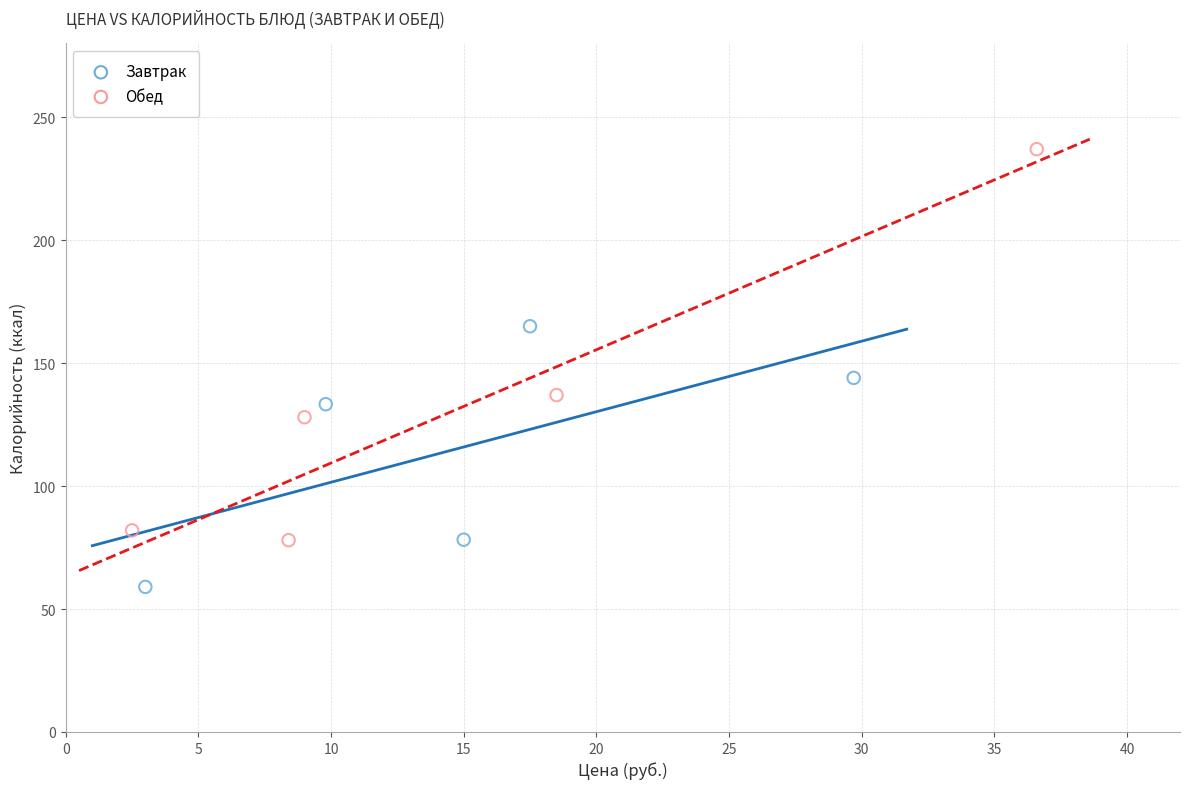

Which series reaches the maximum Y coordinate?

Обед